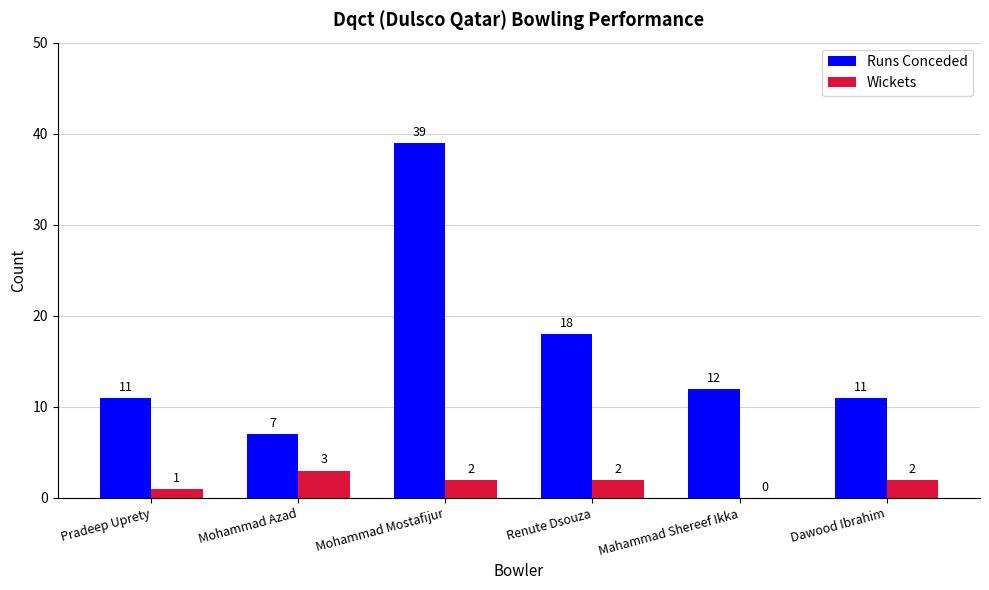

How many categories are shown in the chart?

6